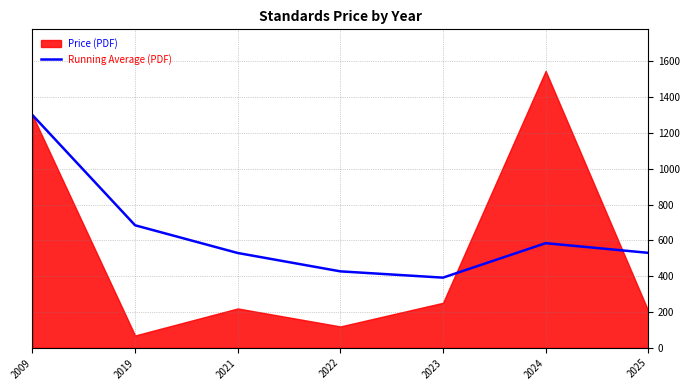

Where does the data first go above 530?

2009